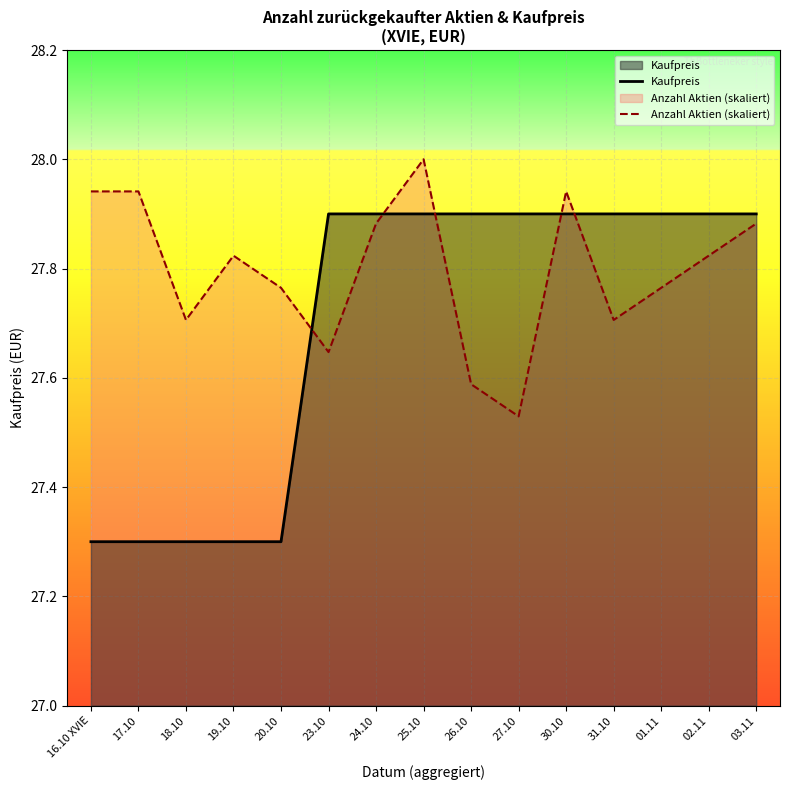

How many Kaufpreis values are between 27 and 28?

15